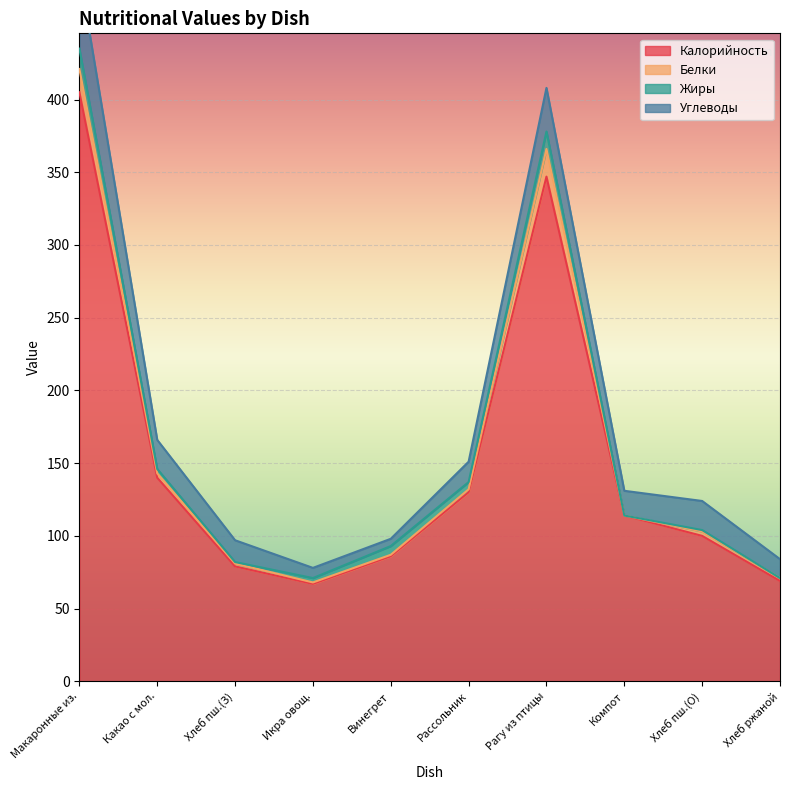

What is the maximum value shown in the chart?

405